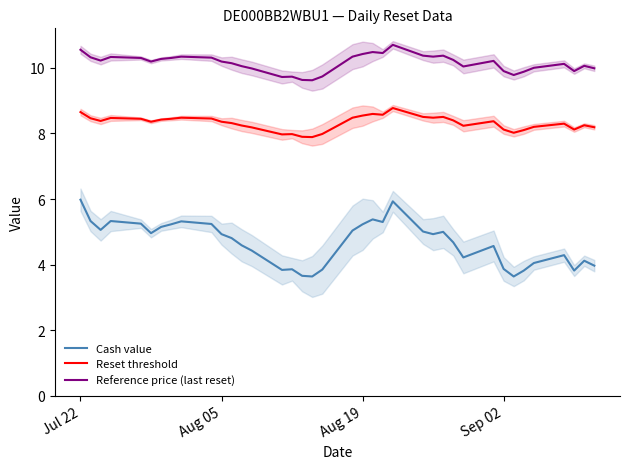

True or false: Reference price (last reset) and Reset threshold cross at least once.

False